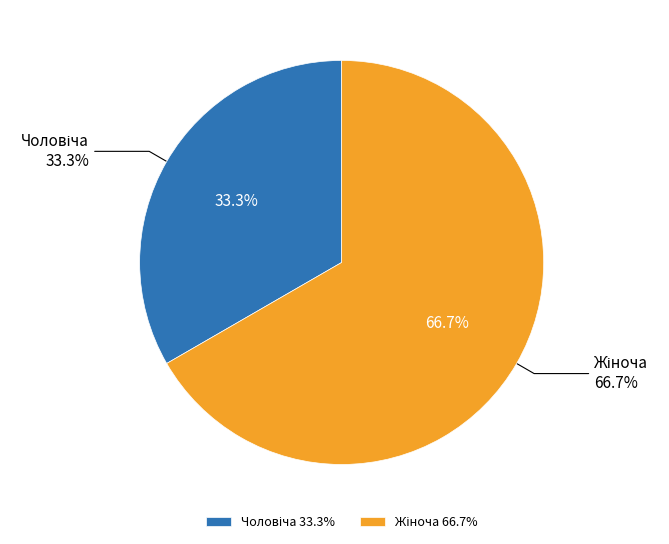

Is Жіноча the majority of the pie?

Yes